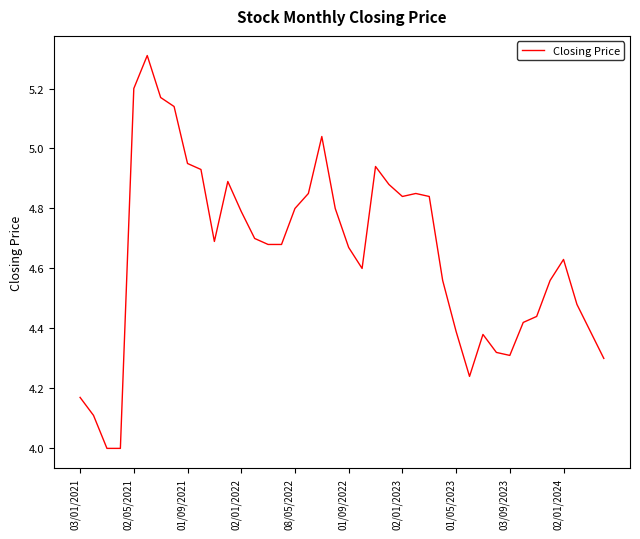

What is the maximum value shown in the chart?

5.3